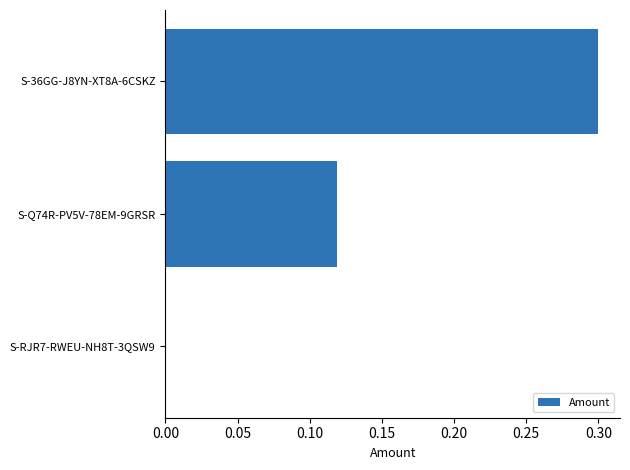

What is the change in value from S-RJR7-RWEU-NH8T-3QSW9 to S-36GG-J8YN-XT8A-6CSKZ?

+0.3